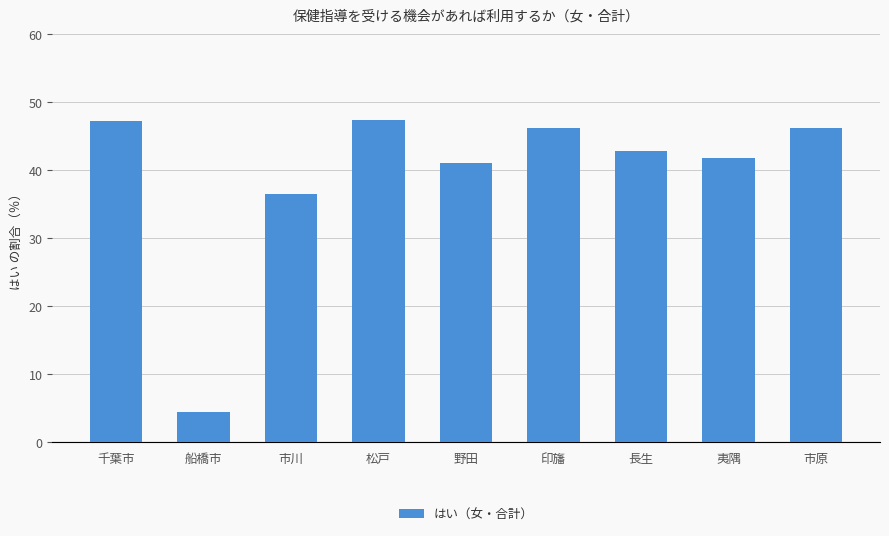

What is the change in value from 船橋市 to 野田?

+36.6